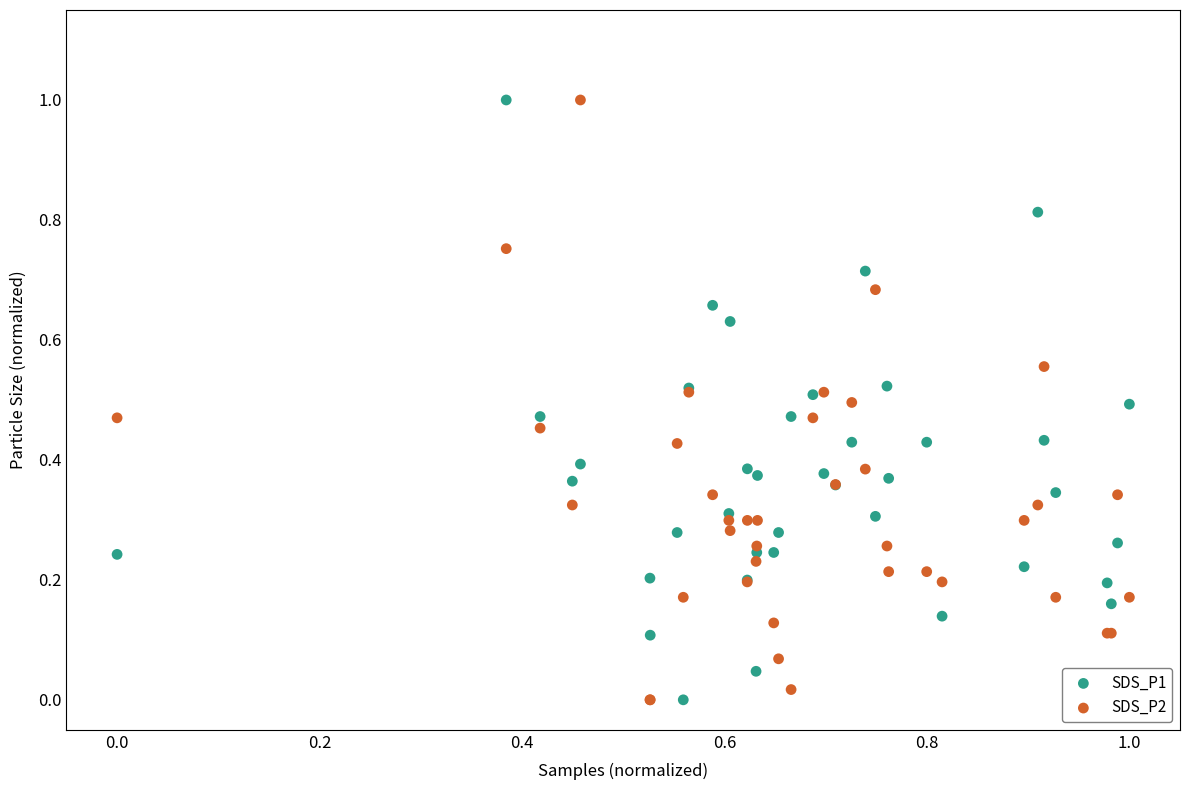

What is the X range (max minus min) for the scatter plot?

1.0